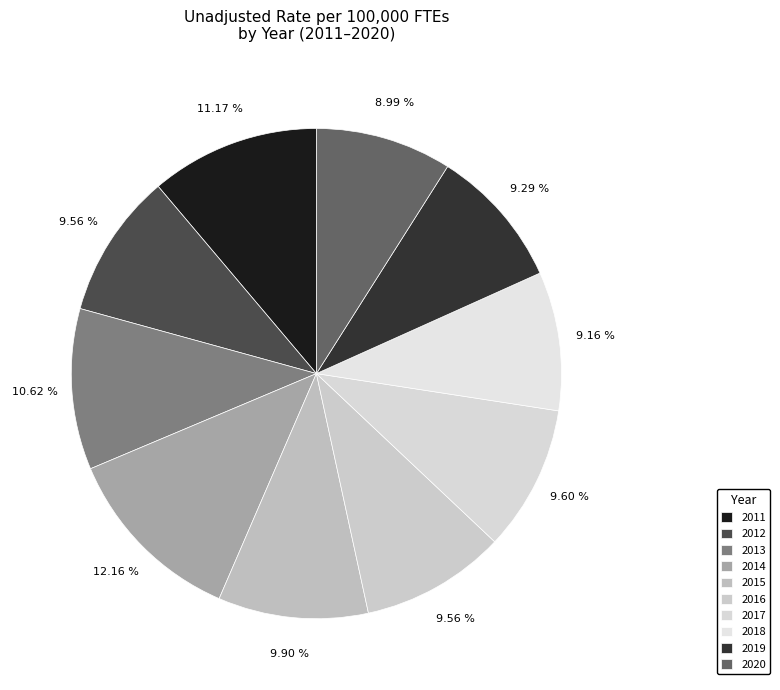

How much of the chart is everything except 2016?

90.4%